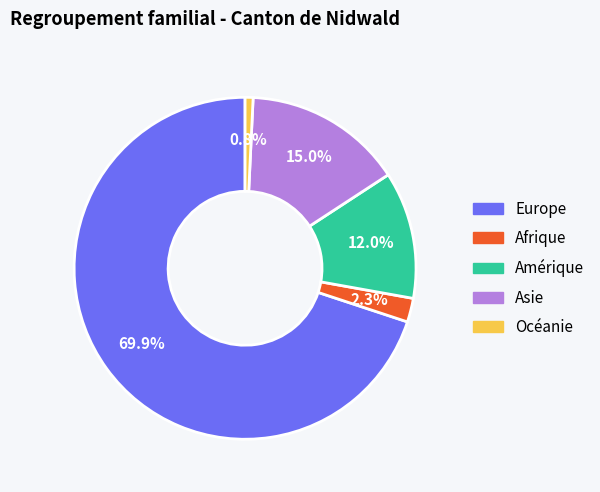

Do Europe and Asie together represent more than half of the pie?

Yes